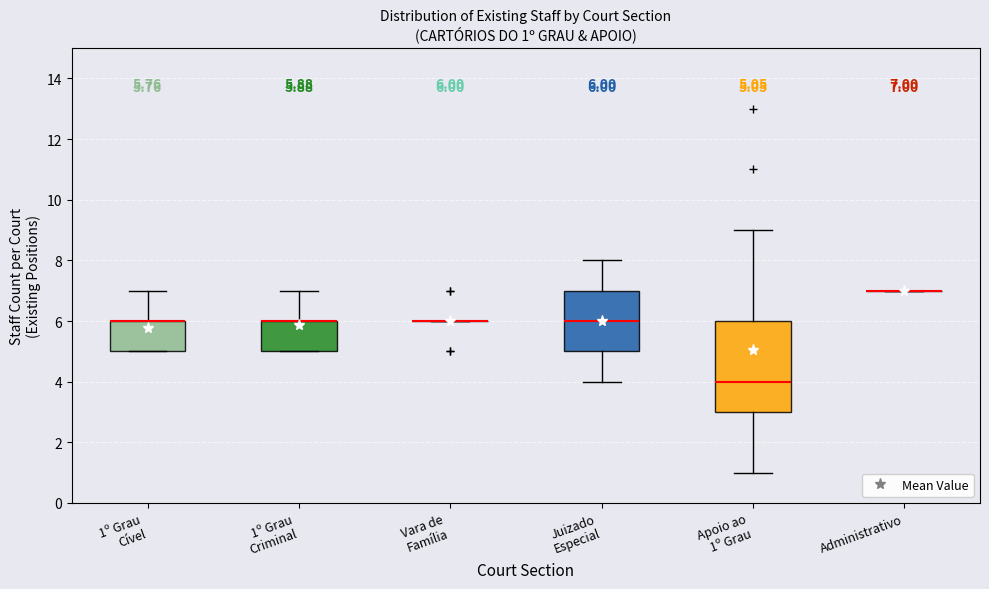

Which box is the tallest, from its lower edge to its upper edge?

Apoio ao 1º Grau